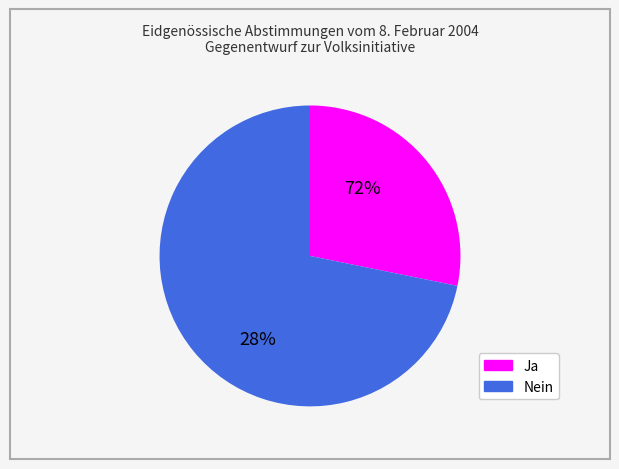

Is it true that Ja is 28% of the pie?

True